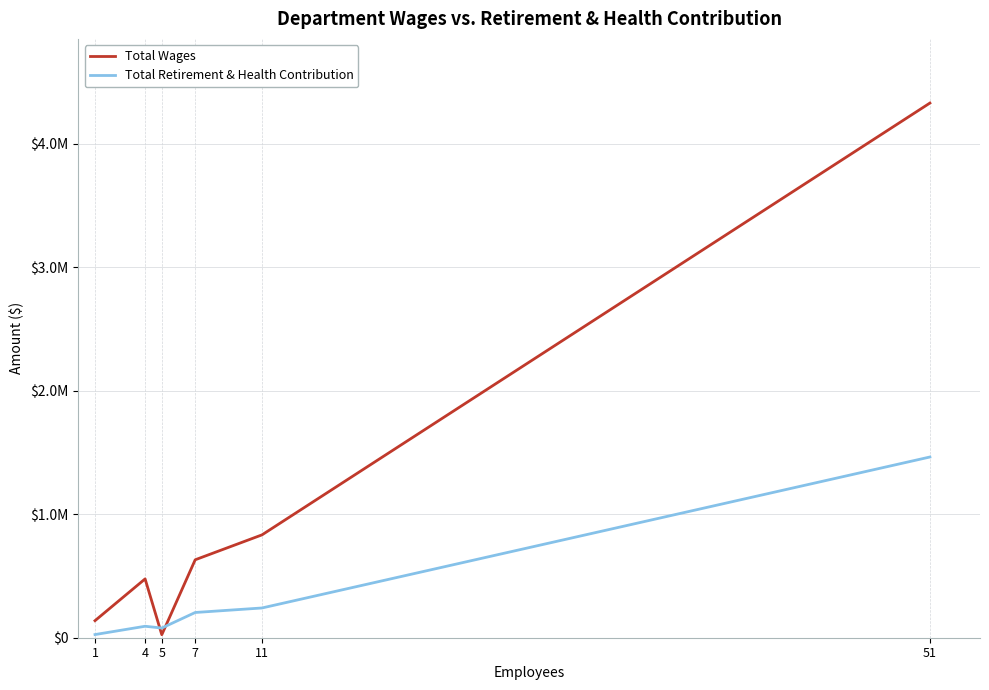

Is this an area chart (filled region under the line)?

No